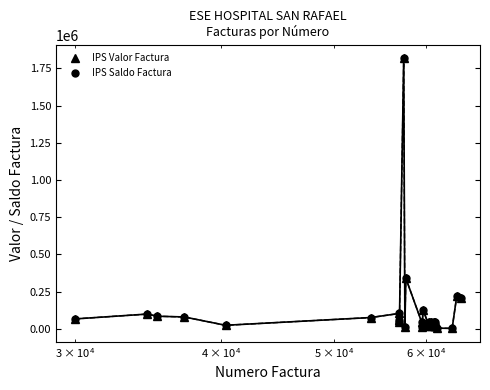

What is the value of the IPS Saldo Factura point at the 29th from the left?

204743